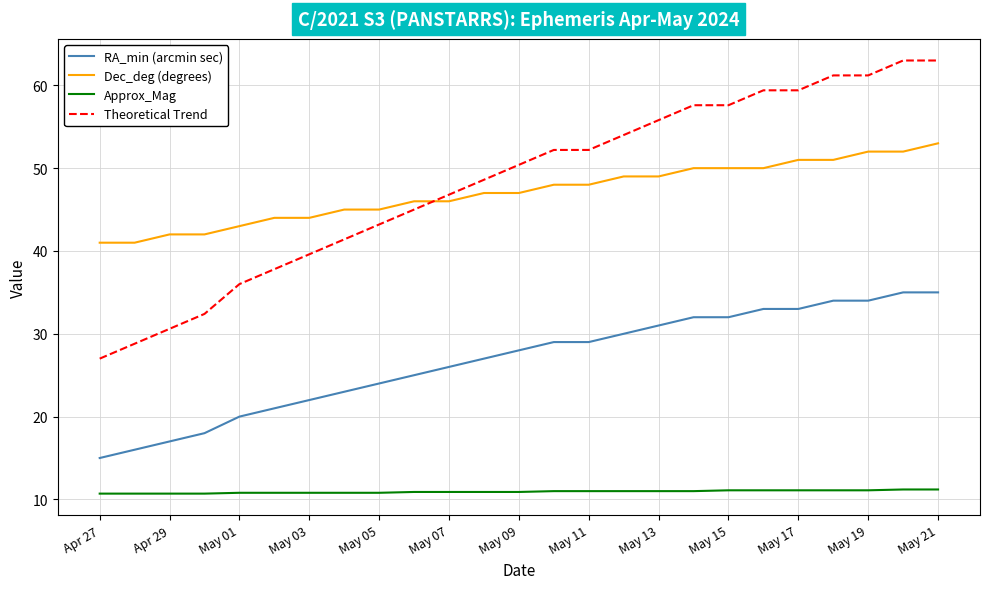

Which series has the widest spread of values?

Theoretical Trend